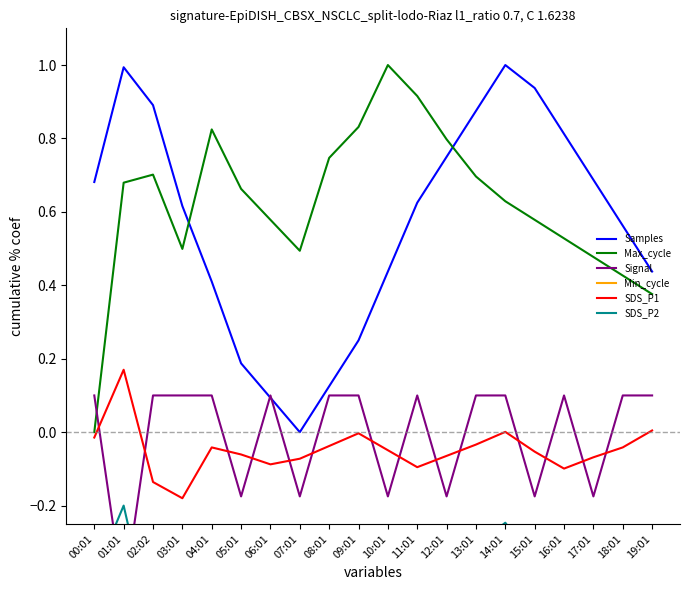

What is the greatest value displayed?

1.0